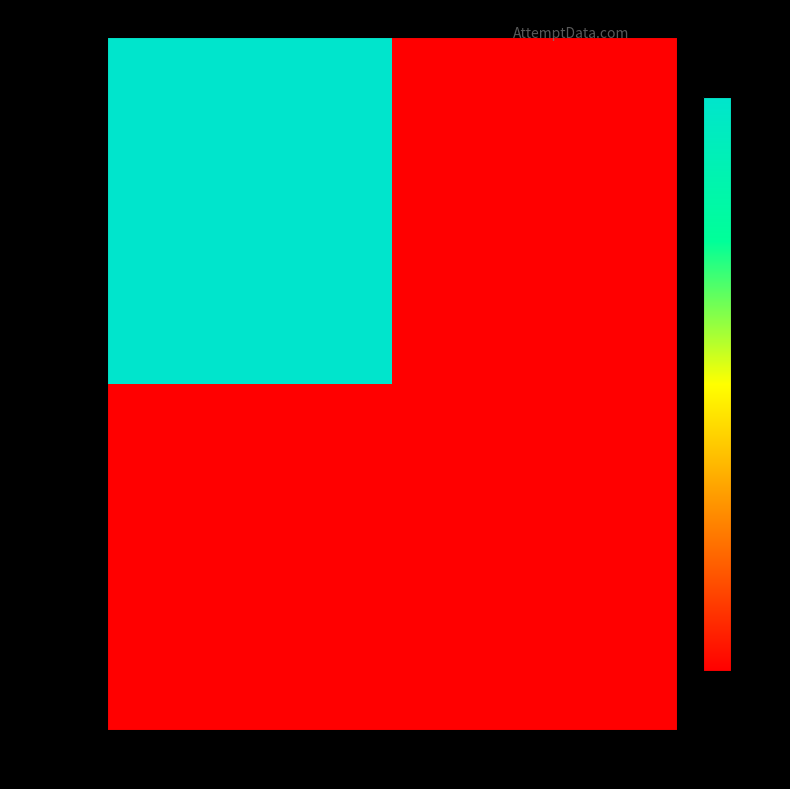

How many distinct data groups are displayed?

2